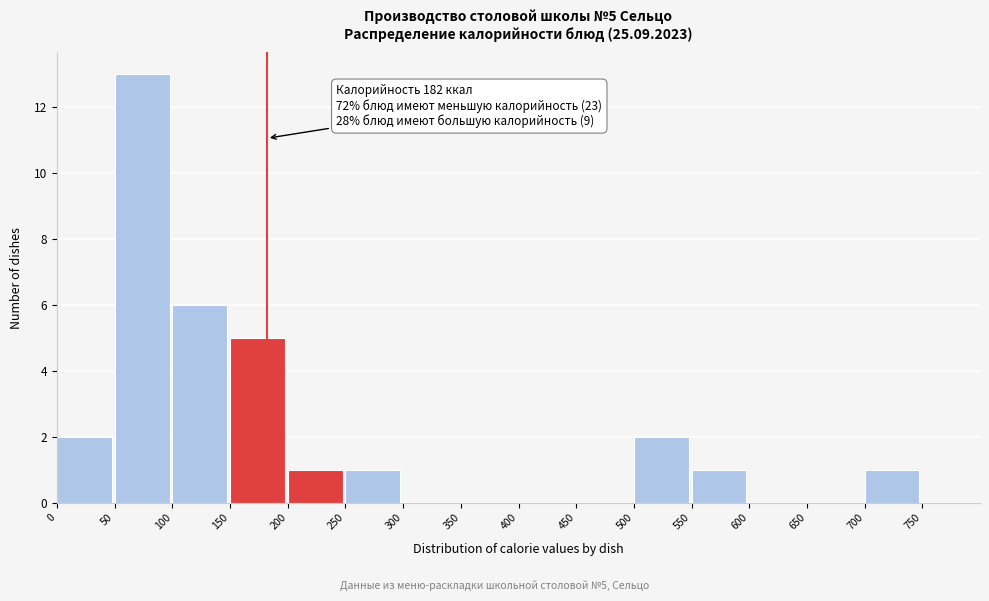

Which range on the x-axis has the tallest bar?

50 to 100